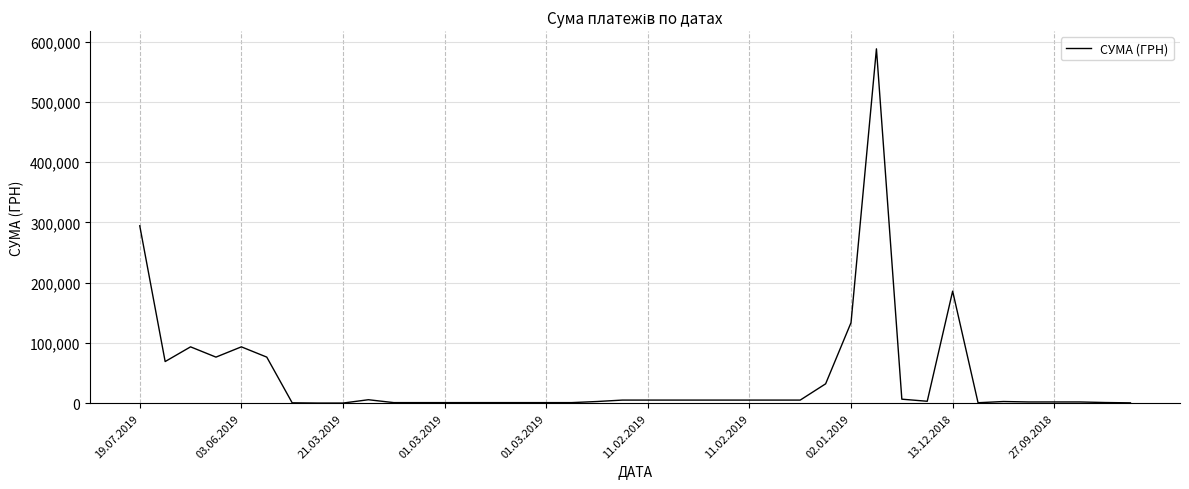

Does the chart have visible grid lines?

Yes